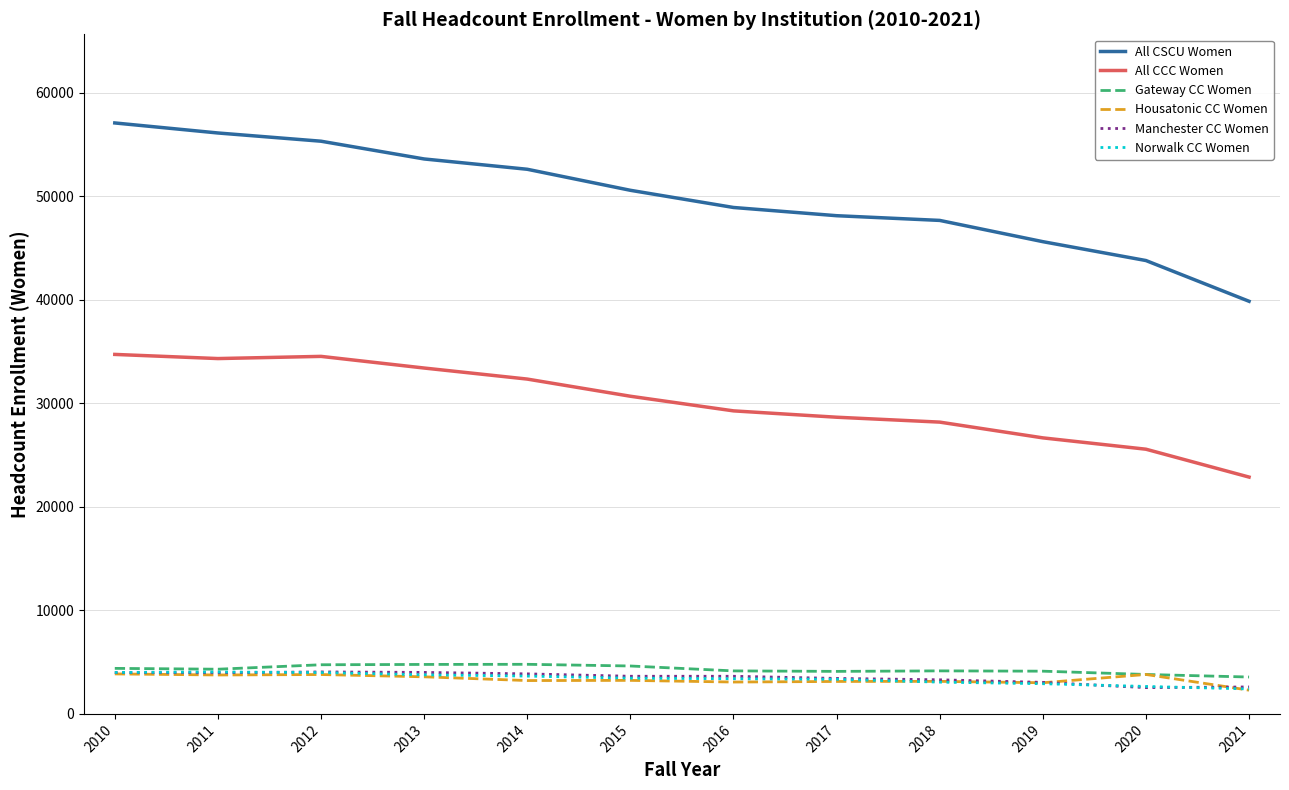

What is the spread (max minus min) of values at 2019?

42688